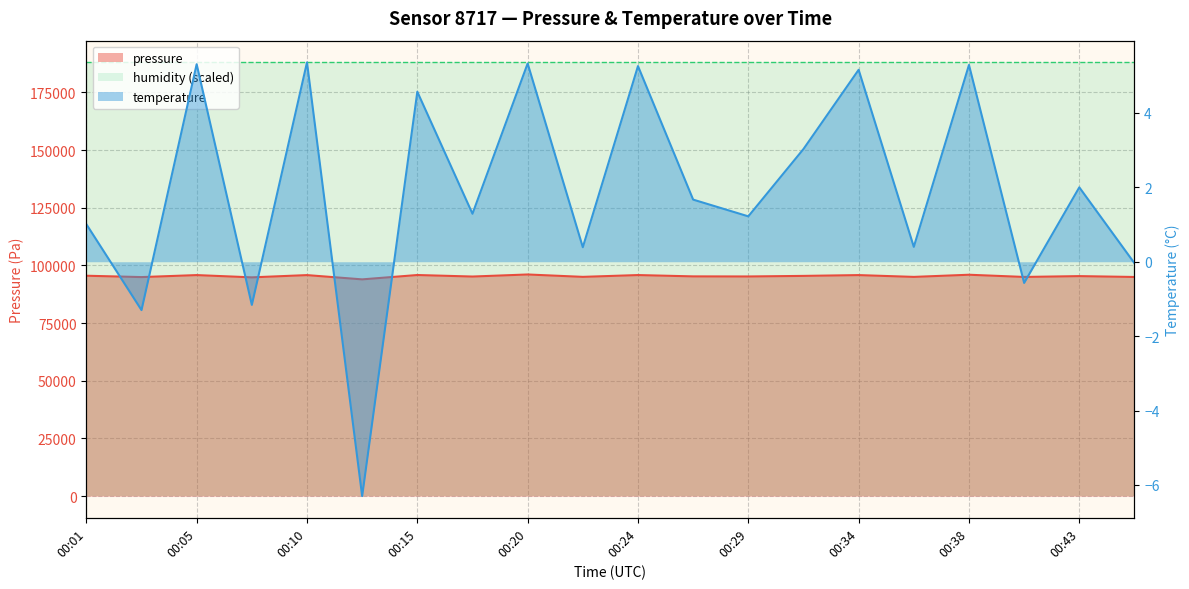

What is the value of the temperature point at the 16th from the left?

0.4